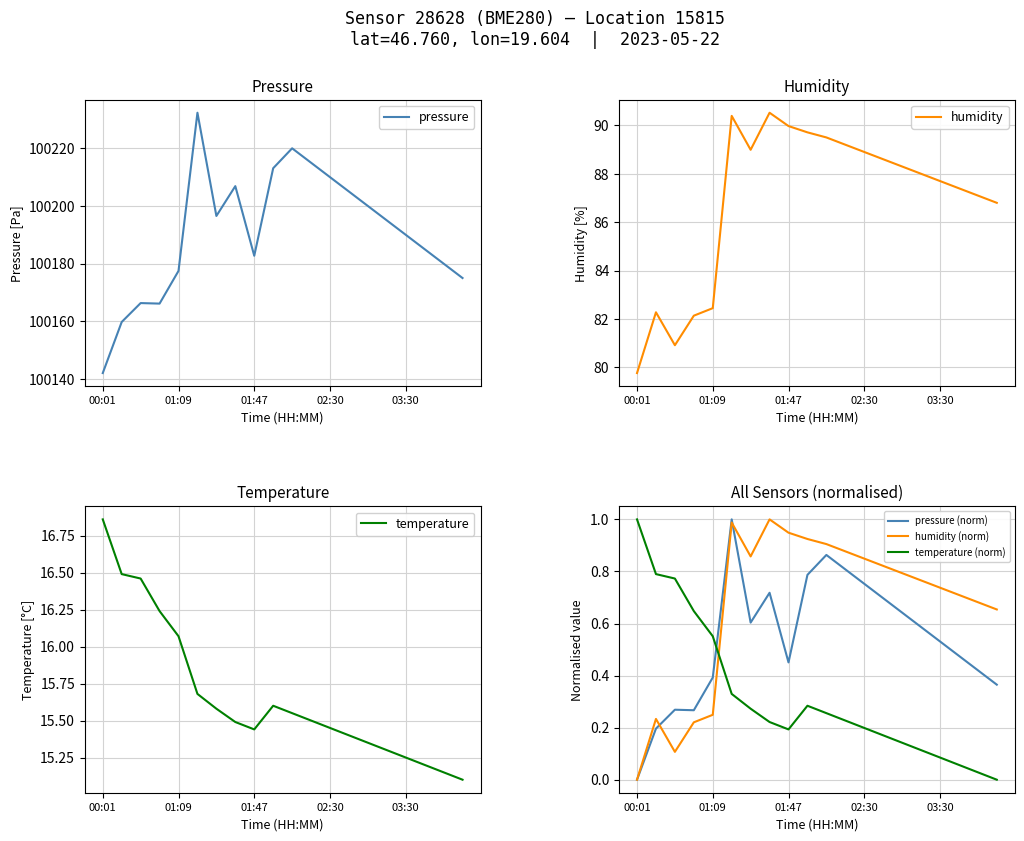

What is the minimum value for pressure?

100142.0